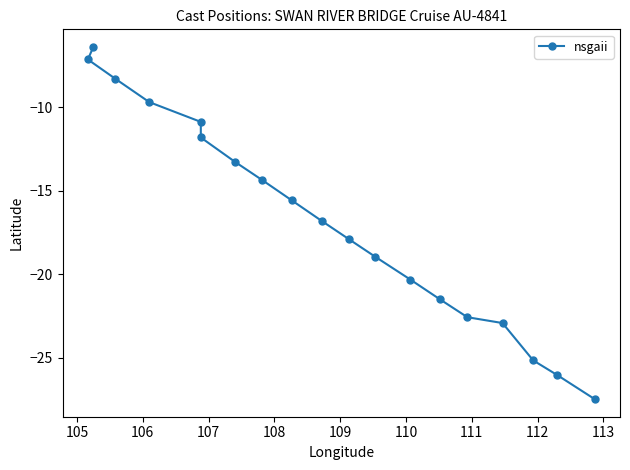

Reading left to right, extract all data points from this chart.

-6.4	-7.2	-8.3	-9.7	-10.9	-11.8	-13.3	-14.4	-15.6	-16.8	-17.9	-18.9	-20.3	-21.5	-22.6	-22.9	-25.1	-26.0	-27.5